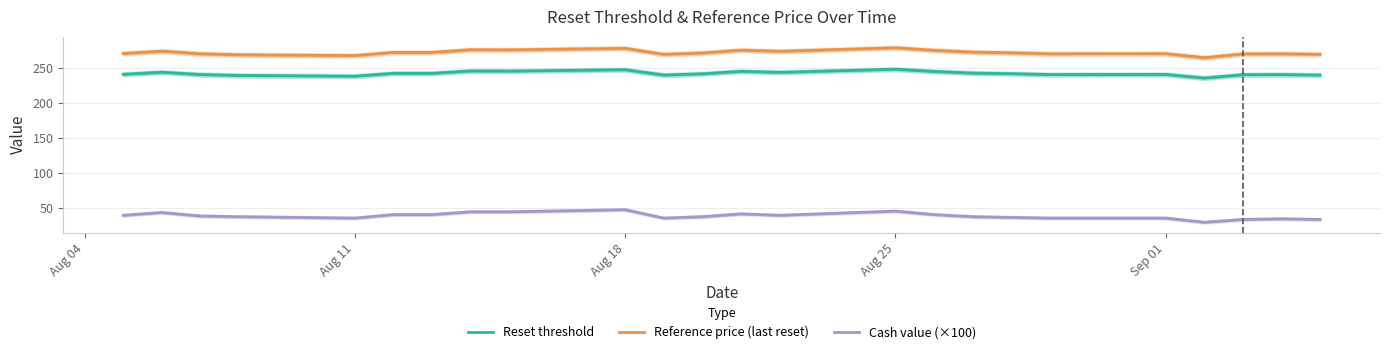

What is the maximum value for Reset threshold?

248.0